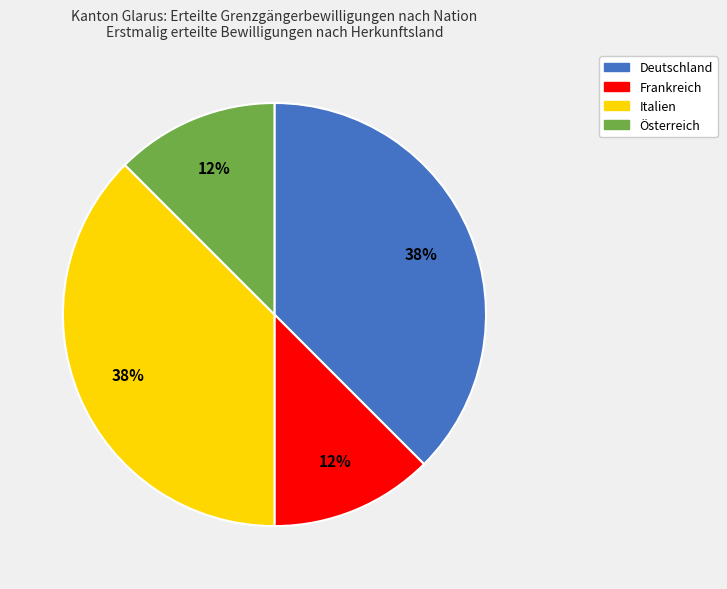

Is it true that Frankreich is 6% of the pie?

False